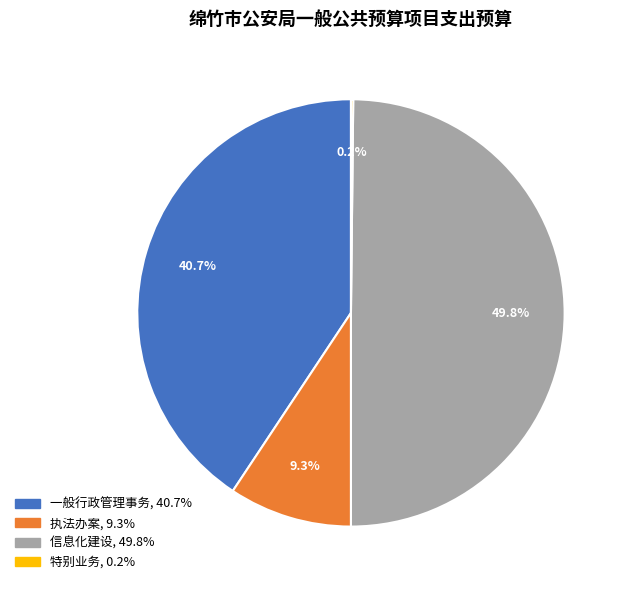

Between 执法办案 and 一般行政管理事务, which is larger?

一般行政管理事务